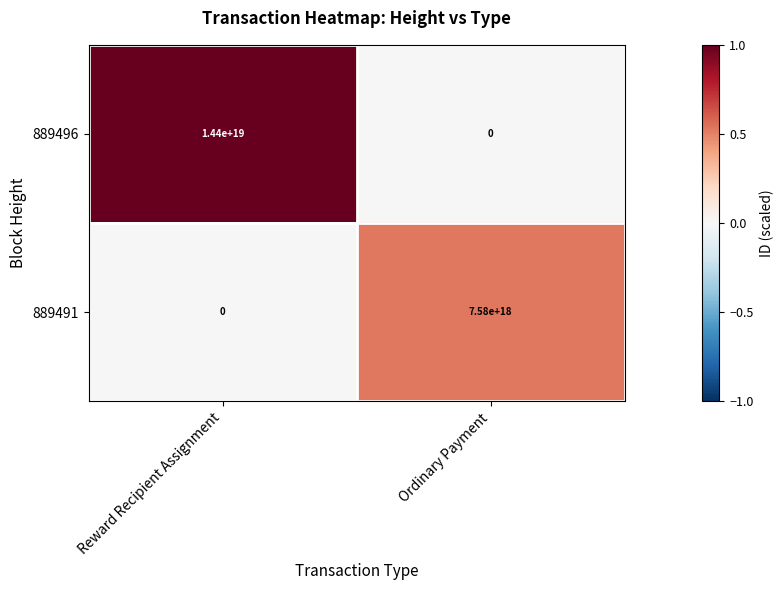

Between Reward Recipient Assignment and Ordinary Payment, which series saw the biggest shift?

889496